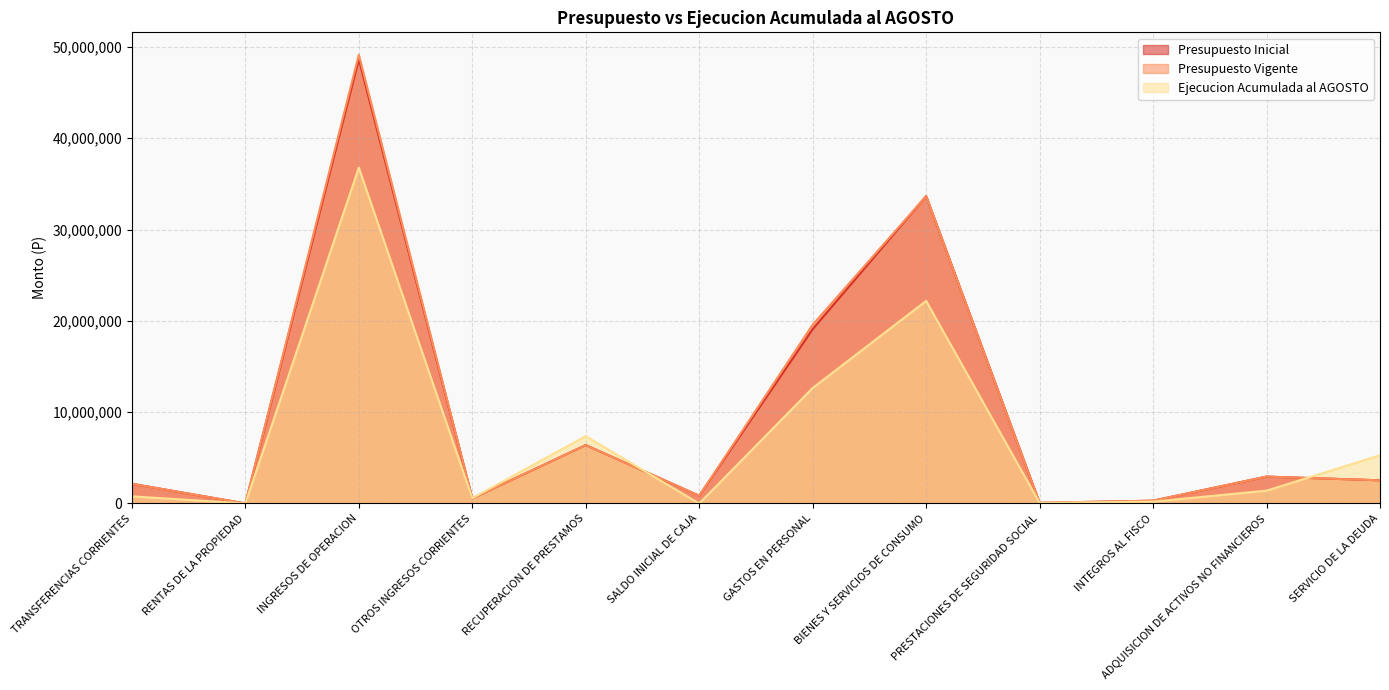

Which series has the largest range (max minus min)?

Presupuesto Vigente